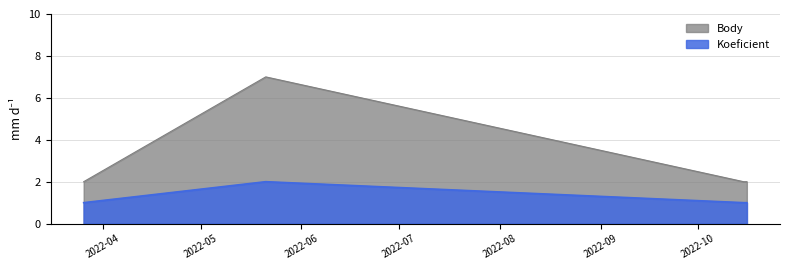

What is the greatest value displayed?

7